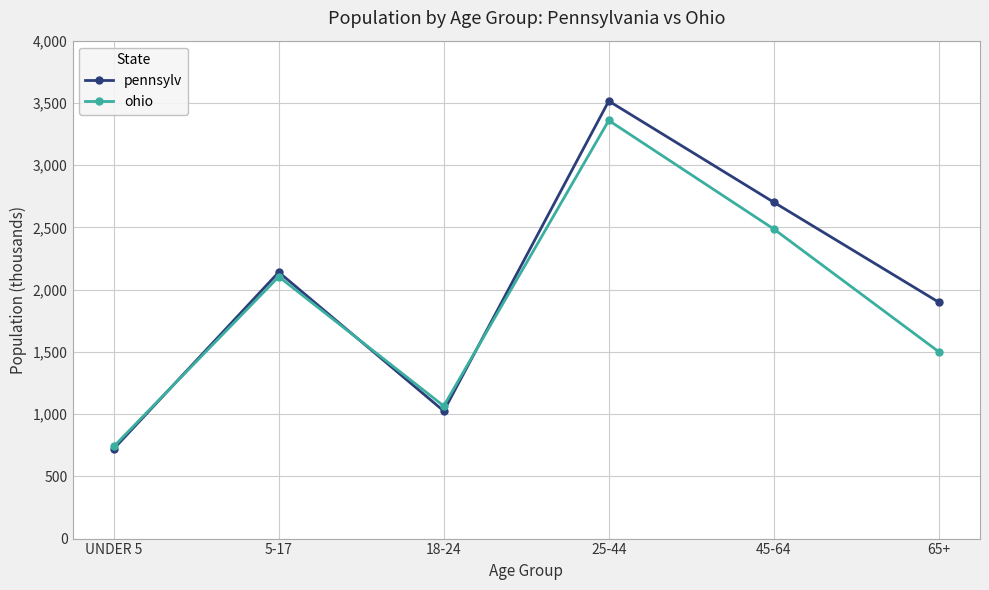

The value of ohio at 45-64 is 1283. True or false?

False